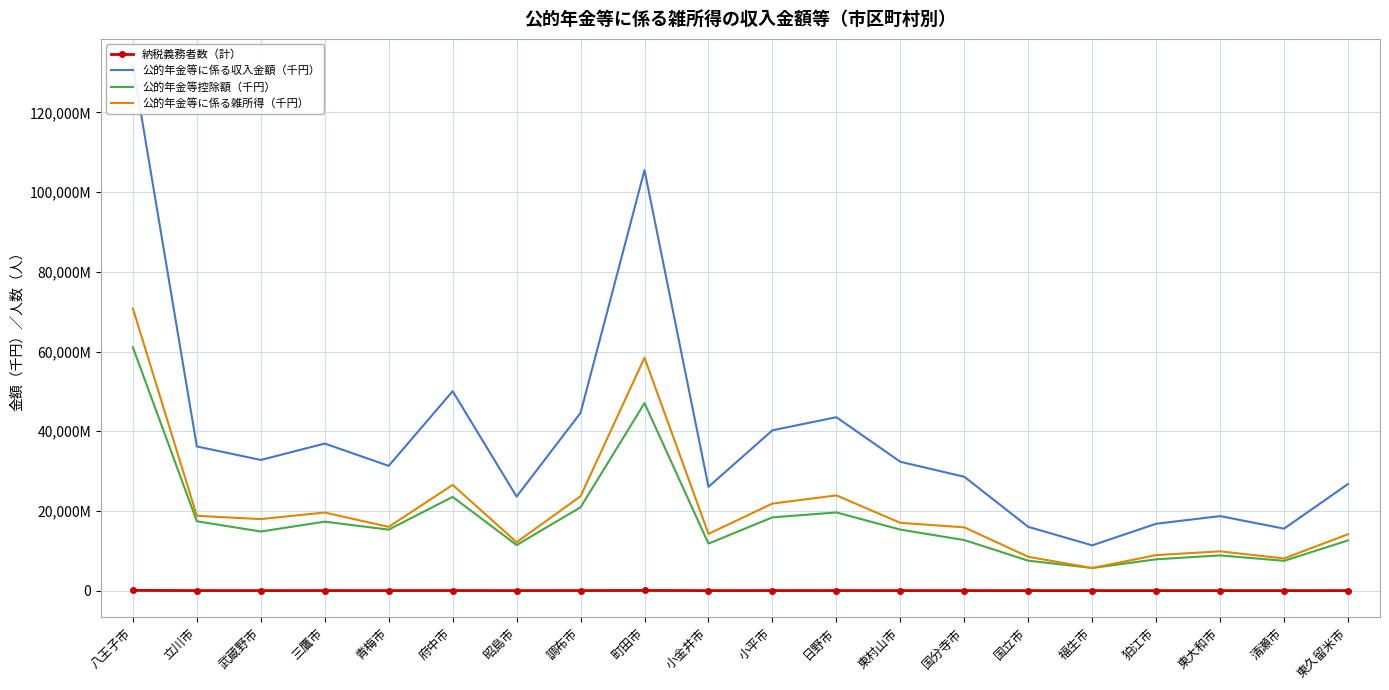

List the labels in order of 公的年金等に係る収入金額（千円） value, largest first.

八王子市, 町田市, 府中市, 調布市, 日野市, 小平市, 三鷹市, 立川市, 武蔵野市, 東村山市, 青梅市, 国分寺市, 東久留米市, 小金井市, 昭島市, 東大和市, 狛江市, 国立市, 清瀬市, 福生市